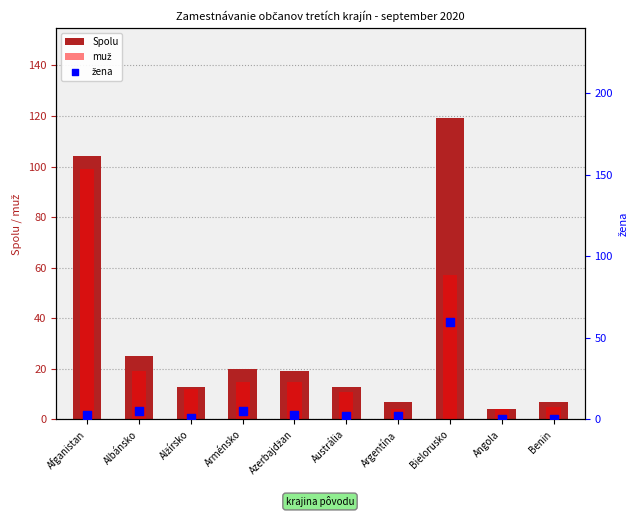

Which series reaches the minimum Y coordinate?

žena